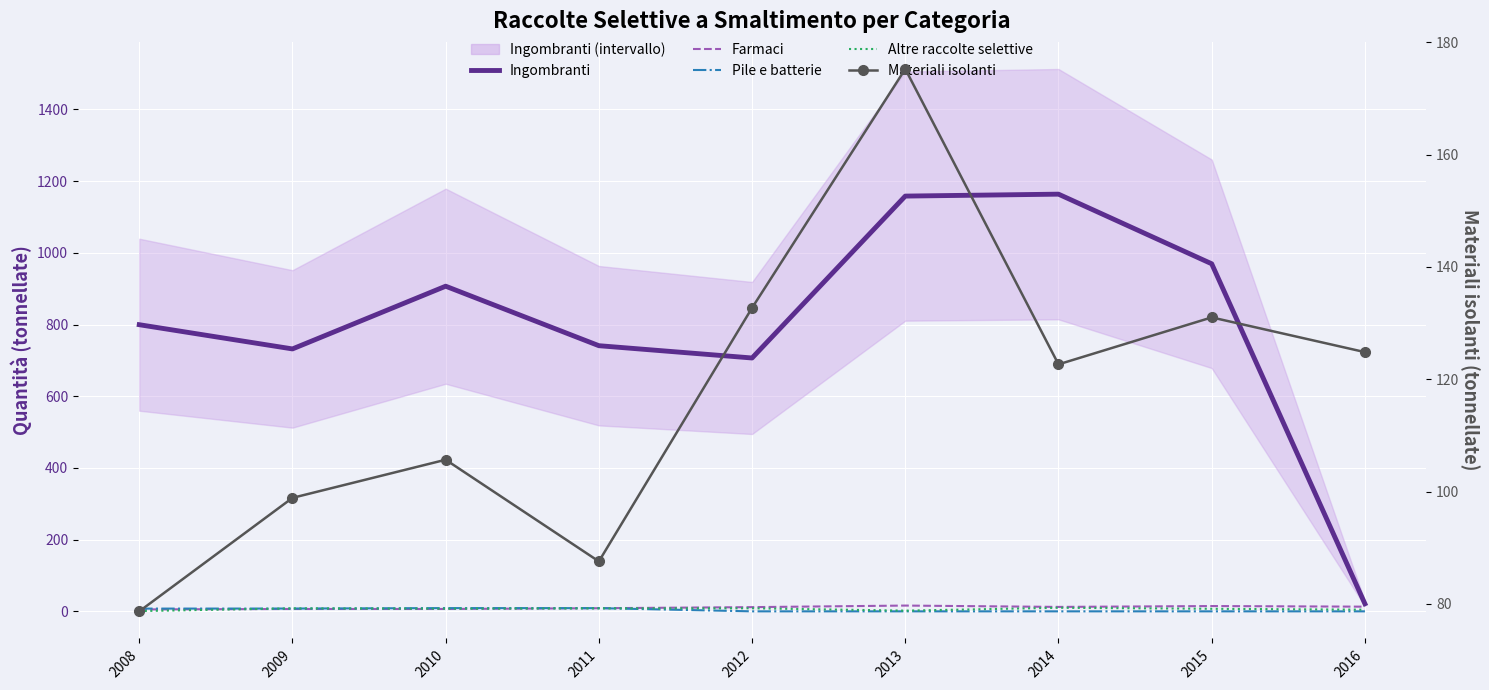

The value of Pile e batterie at 2011 is 6.0. True or false?

False